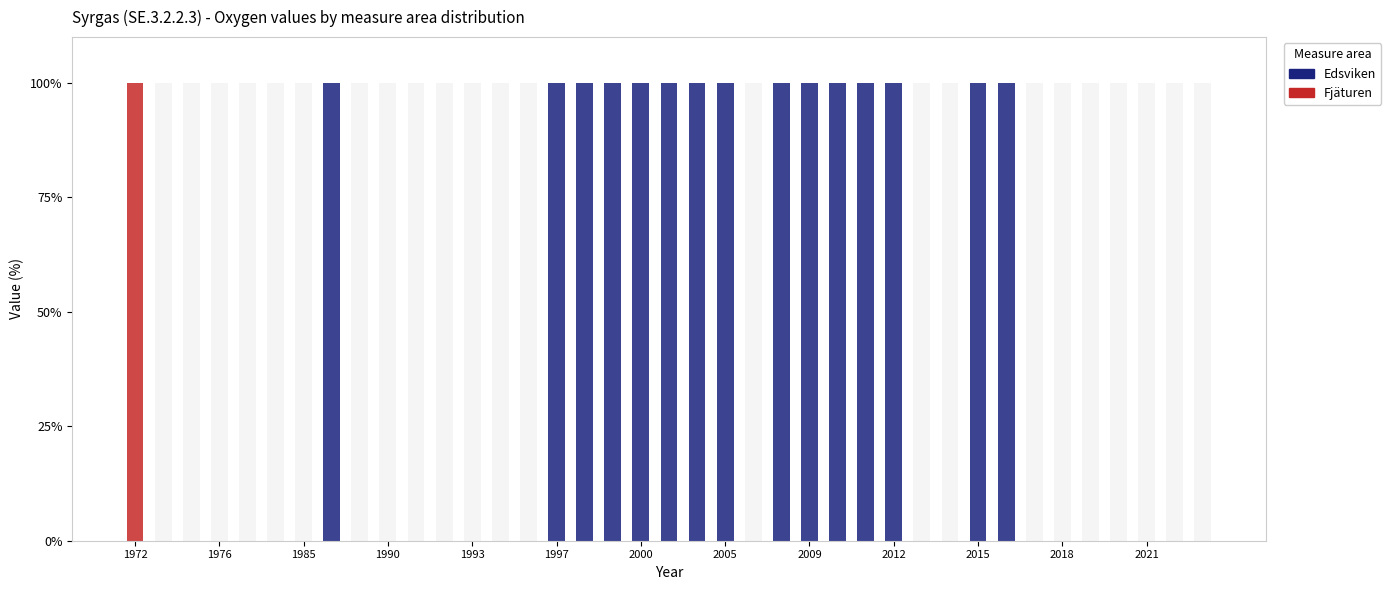

What position from the left is 23?

24